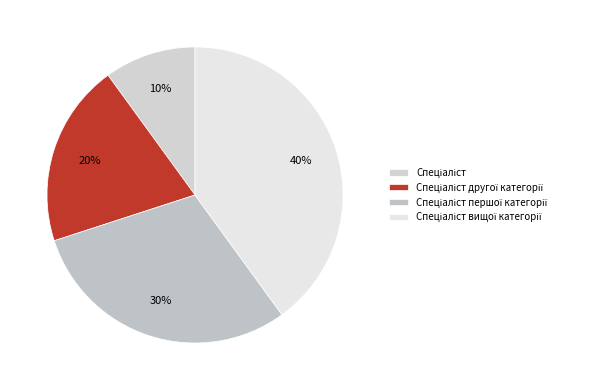

To the nearest percent, what is the difference between the largest and smallest slice percentages?

30%